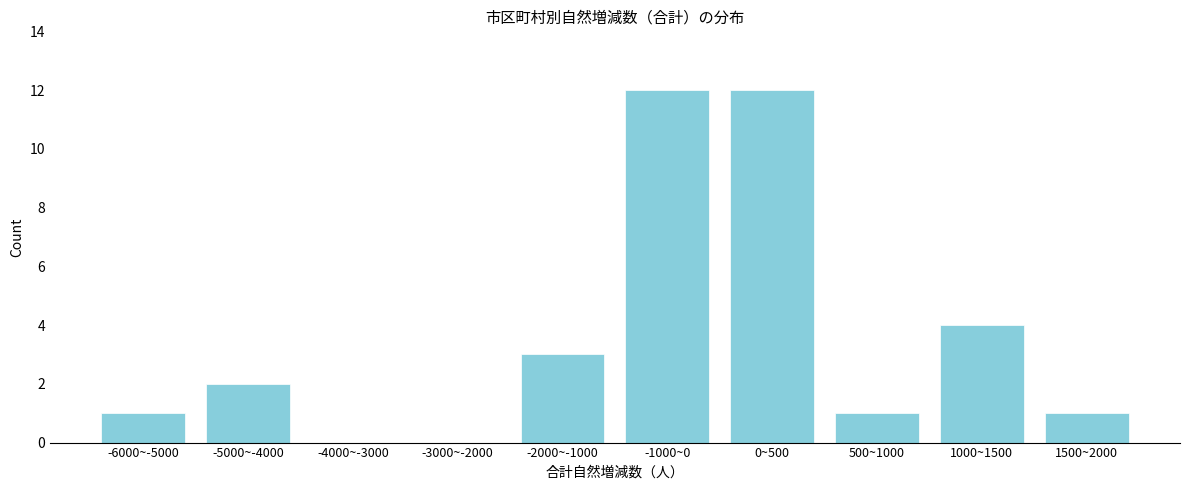

Reading left to right, list all the values displayed in this chart.

-6000~-5000=1	-5000~-4000=2	-4000~-3000=0	-3000~-2000=0	-2000~-1000=3	-1000~0=12	0~500=12	500~1000=1	1000~1500=4	1500~2000=1